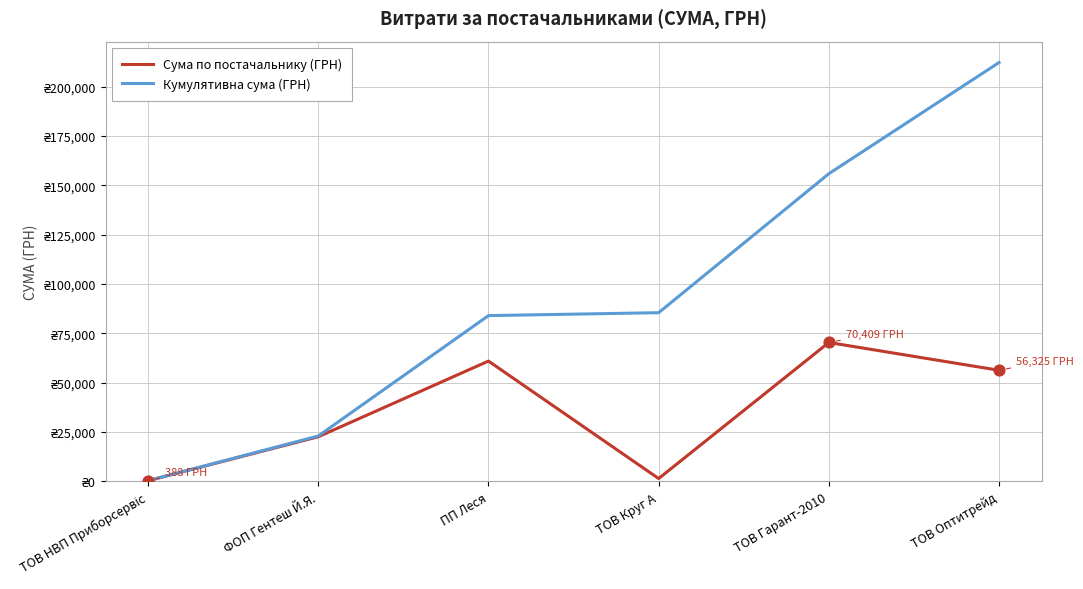

Is the value of Кумулятивна сума (ГРН) at ПП Леся greater than the value of Сума по постачальнику (ГРН) at ТОВ Оптитрейд?

Yes